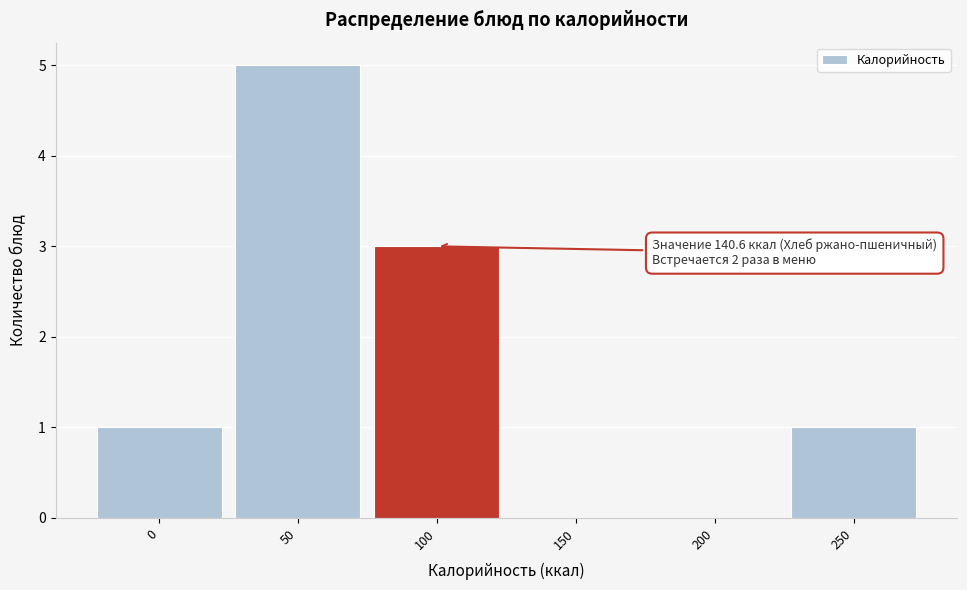

Reading left to right, what are all the values shown in this chart?

0=1	50=5	100=3	150=0	200=0	250=1